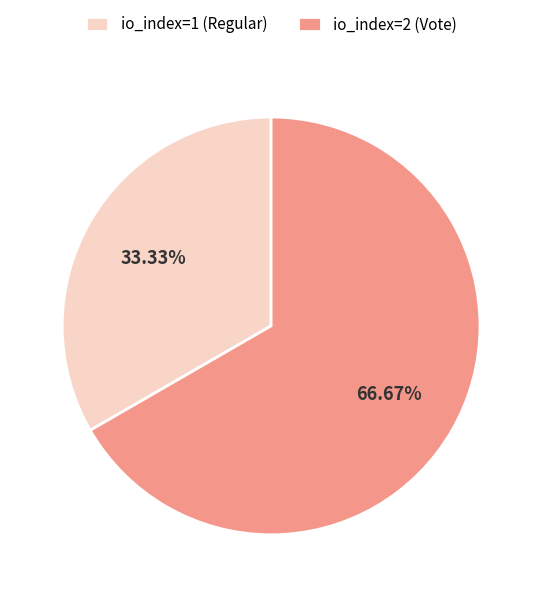

Which slice is the smallest?

io_index=1 (Regular)